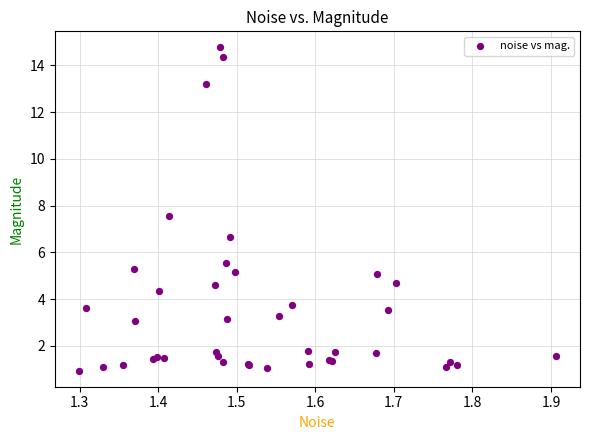

What Y value in the scatter plot is closest to 7?

6.6